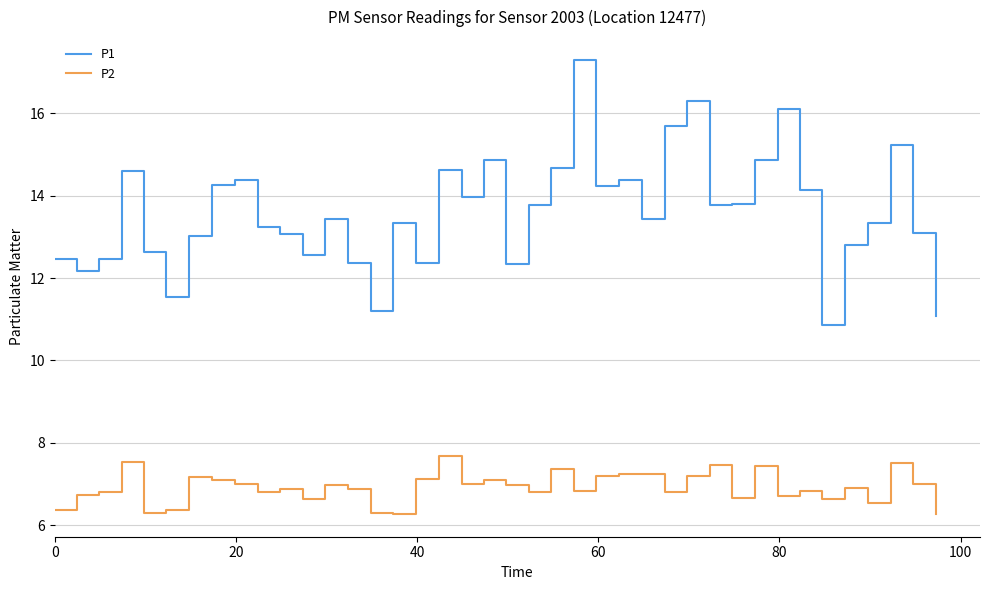

Which series has the largest total across all categories?

P1